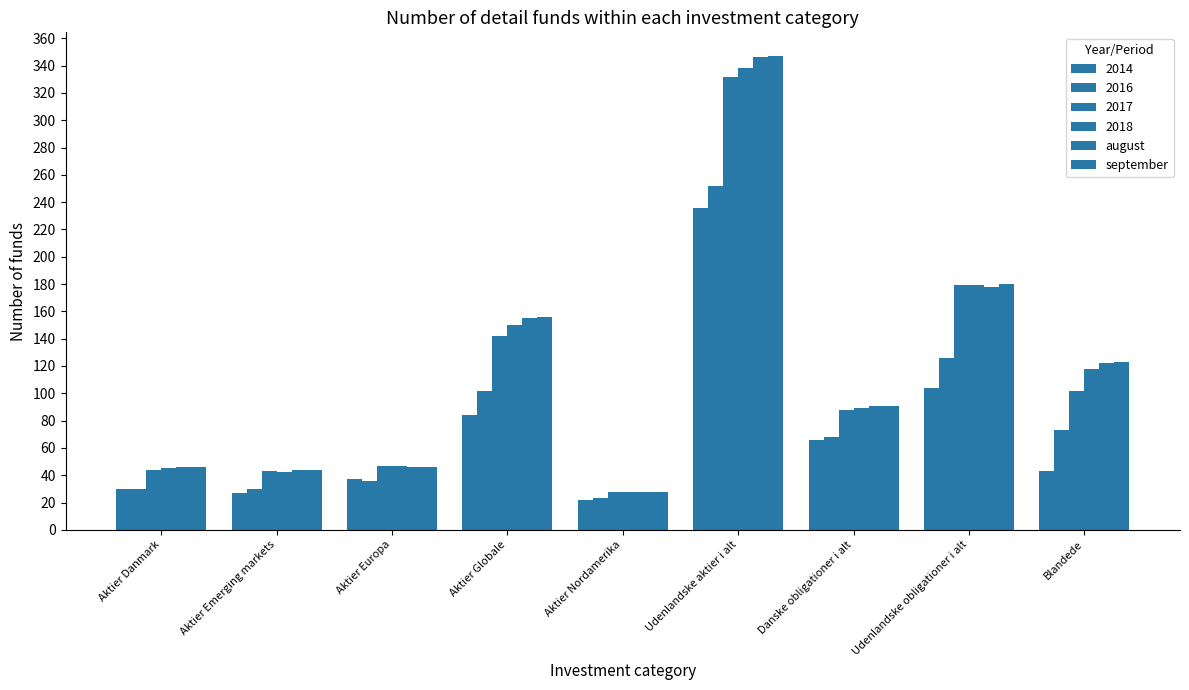

True or false: august has a value of 9 at Aktier Emerging markets.

False